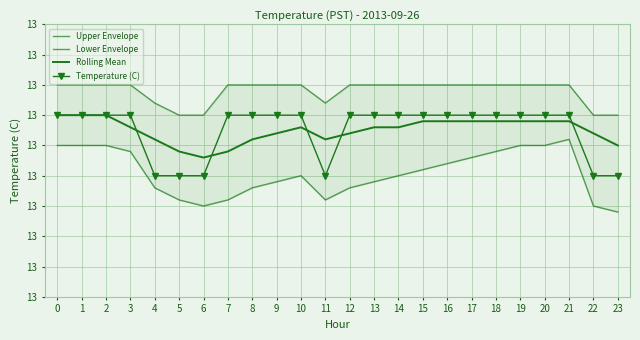

Which has a higher value, 14 or 18?

14